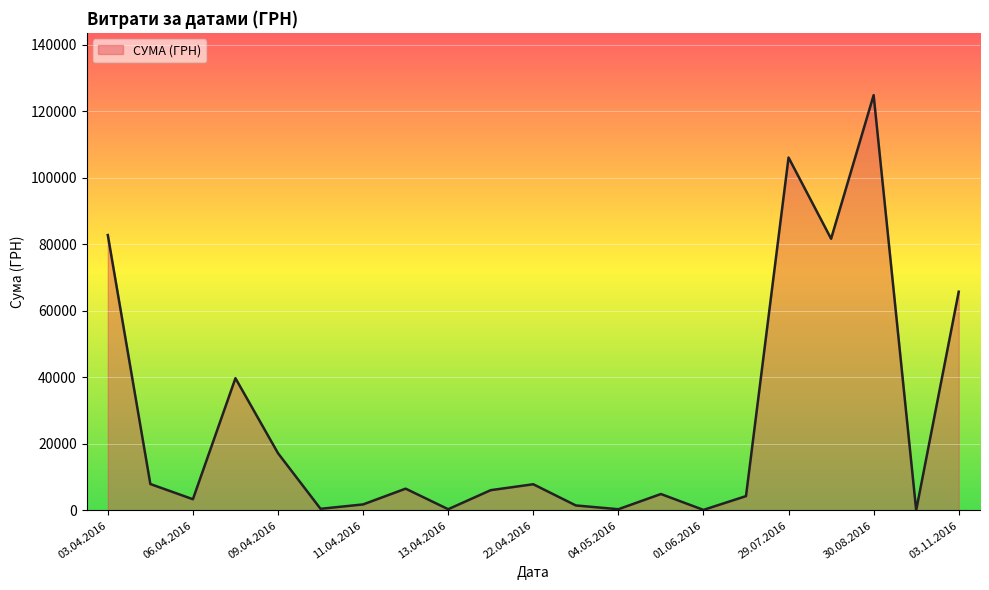

What is the difference between the second highest and second lowest values?

105971.3